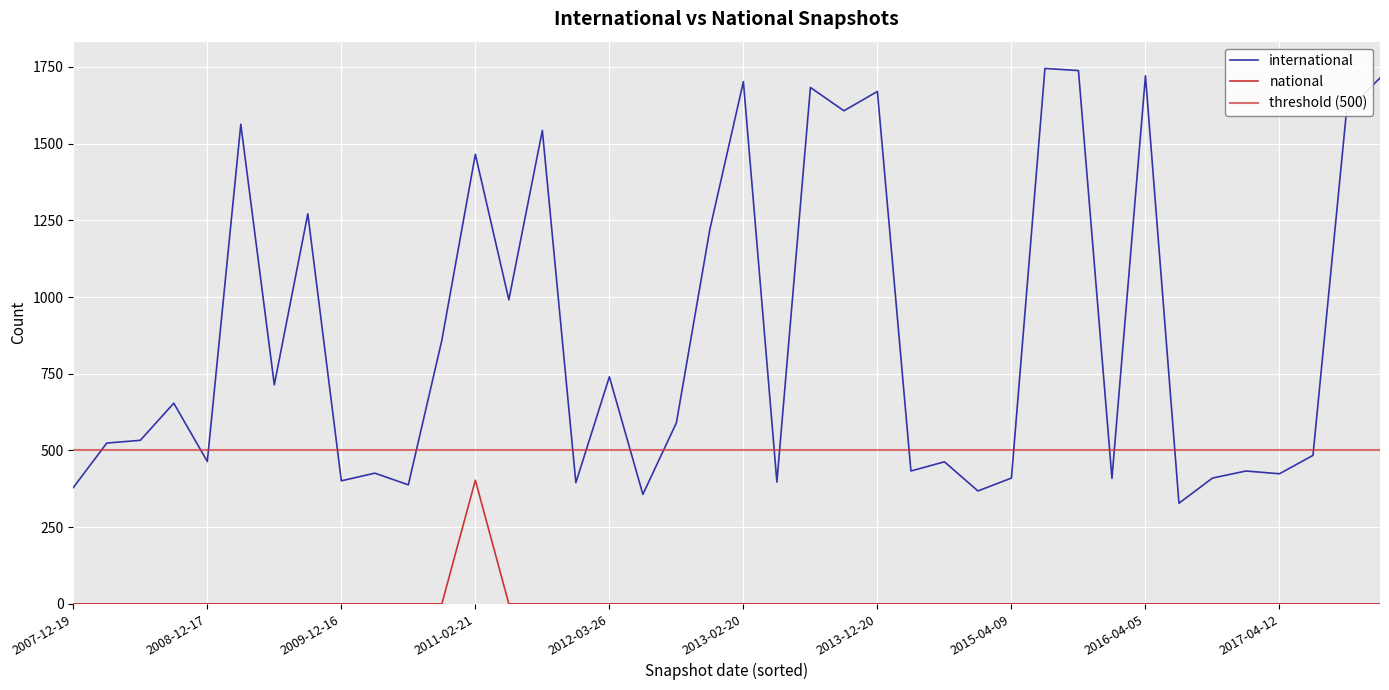

Rank the series at 2015-01-19 from lowest to highest value.

national, international